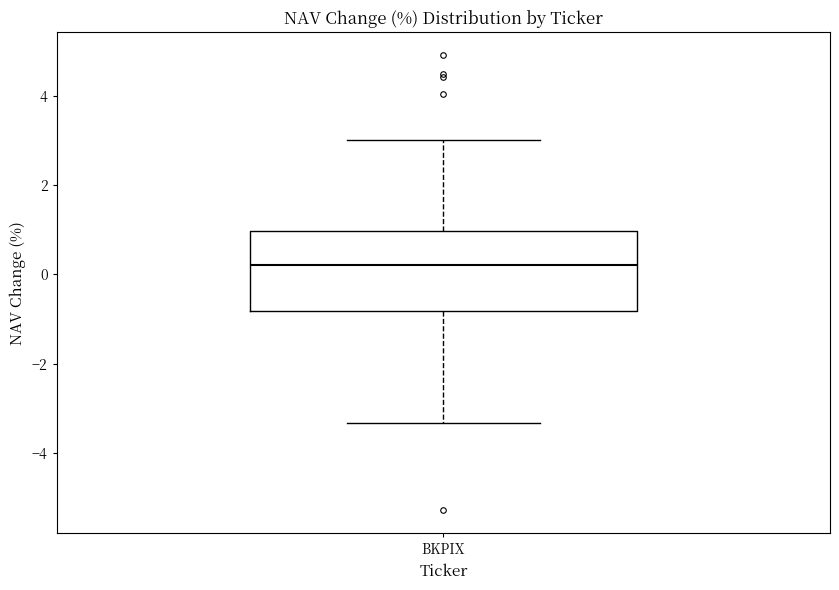

Where is the lower edge of the box for BKPIX on the y-axis? The values are not printed on the chart, so give them approximately, as read against the axis.

-0.8